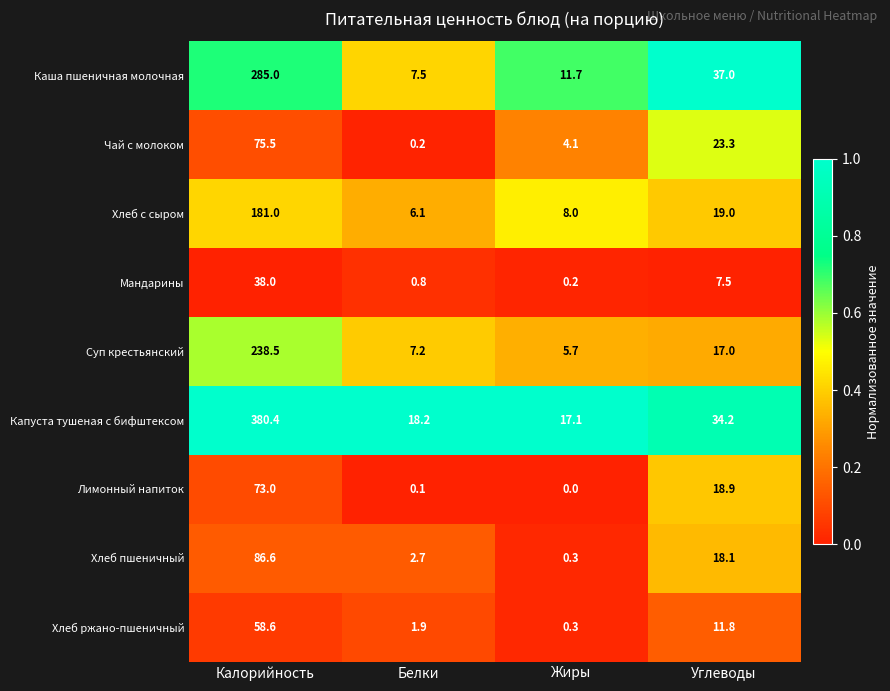

Is it true that Мандарины equals 10.6 at Калорийность?

False